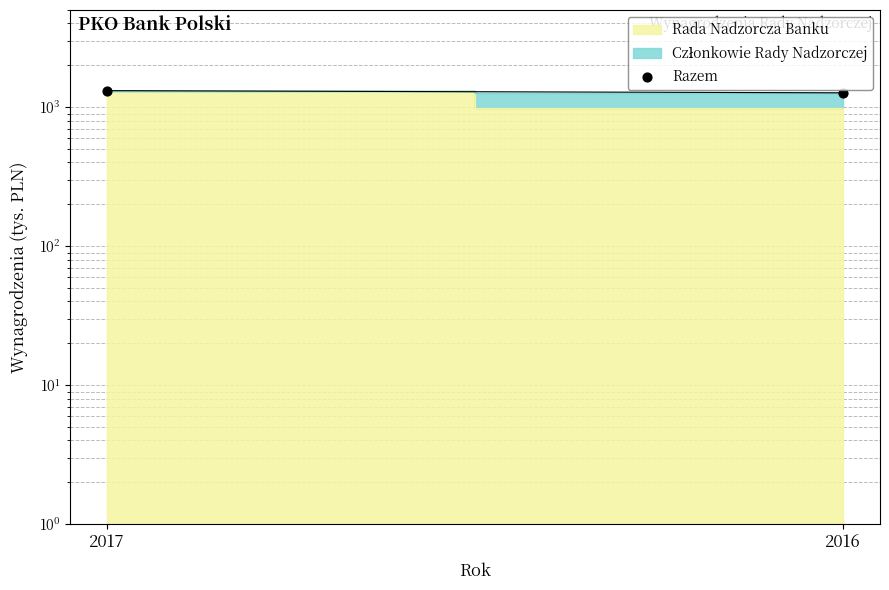

Between 2017 and 2016, which is larger?

2017